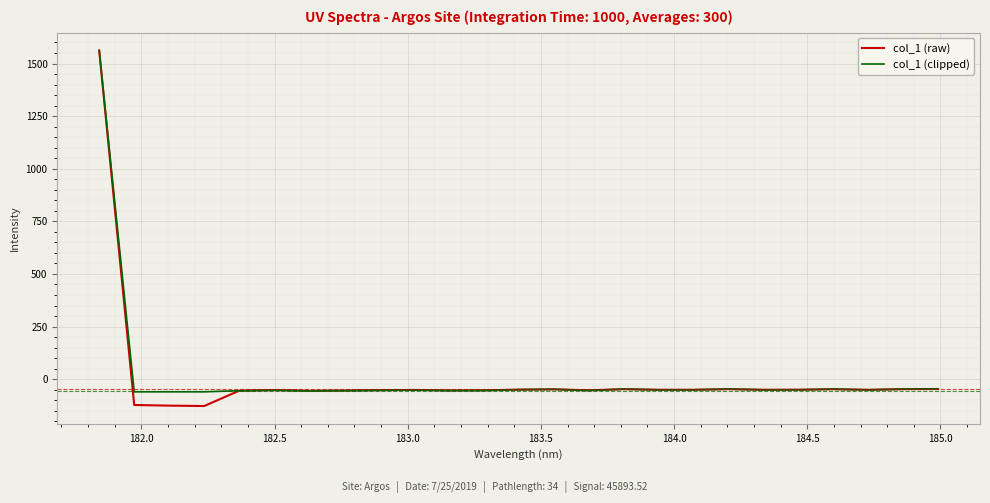

At how many categories does at least one series exceed 728?

1